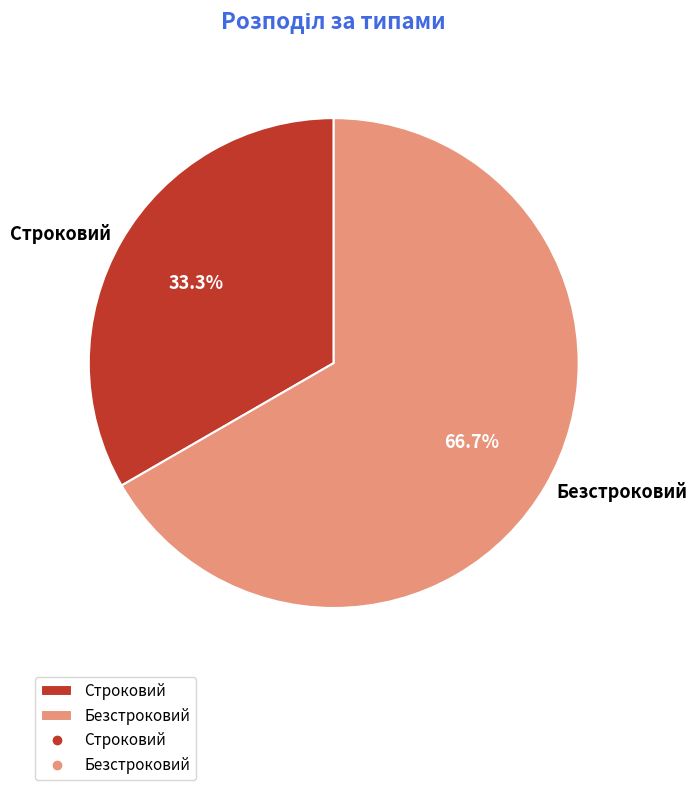

The Строковий slice represents 44% of the pie. True or false?

False